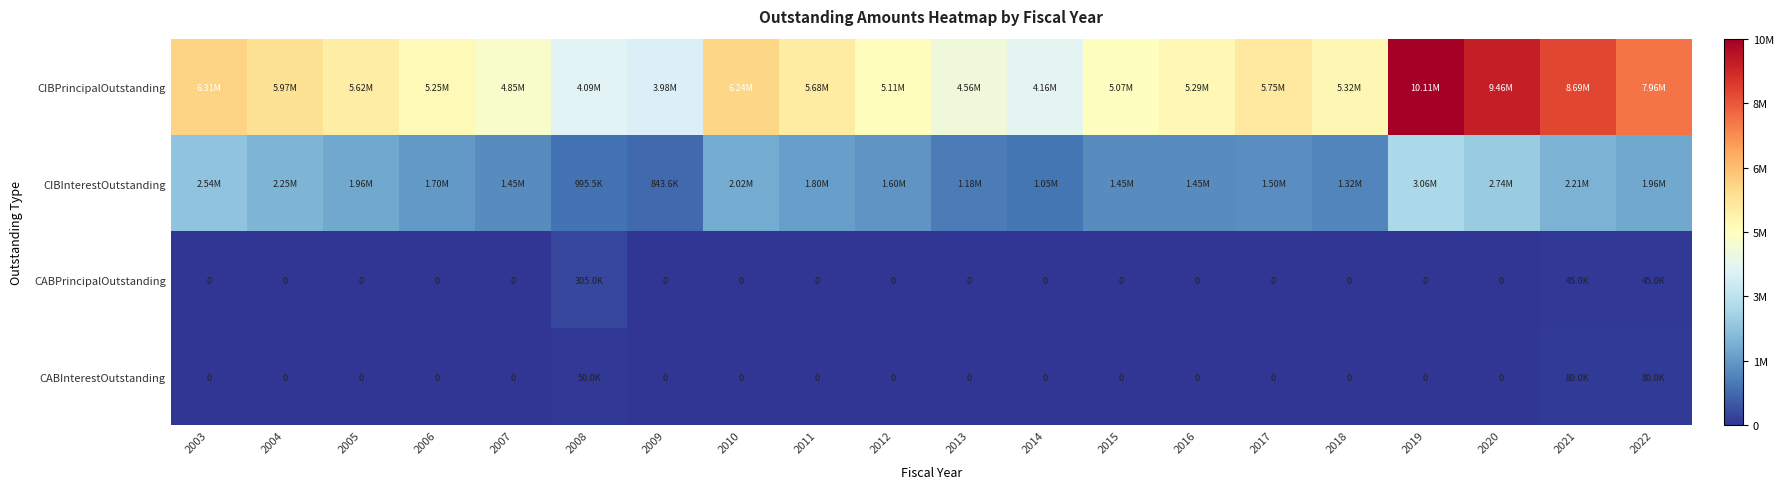

How many data points in CABInterestOutstanding are above 0?

3